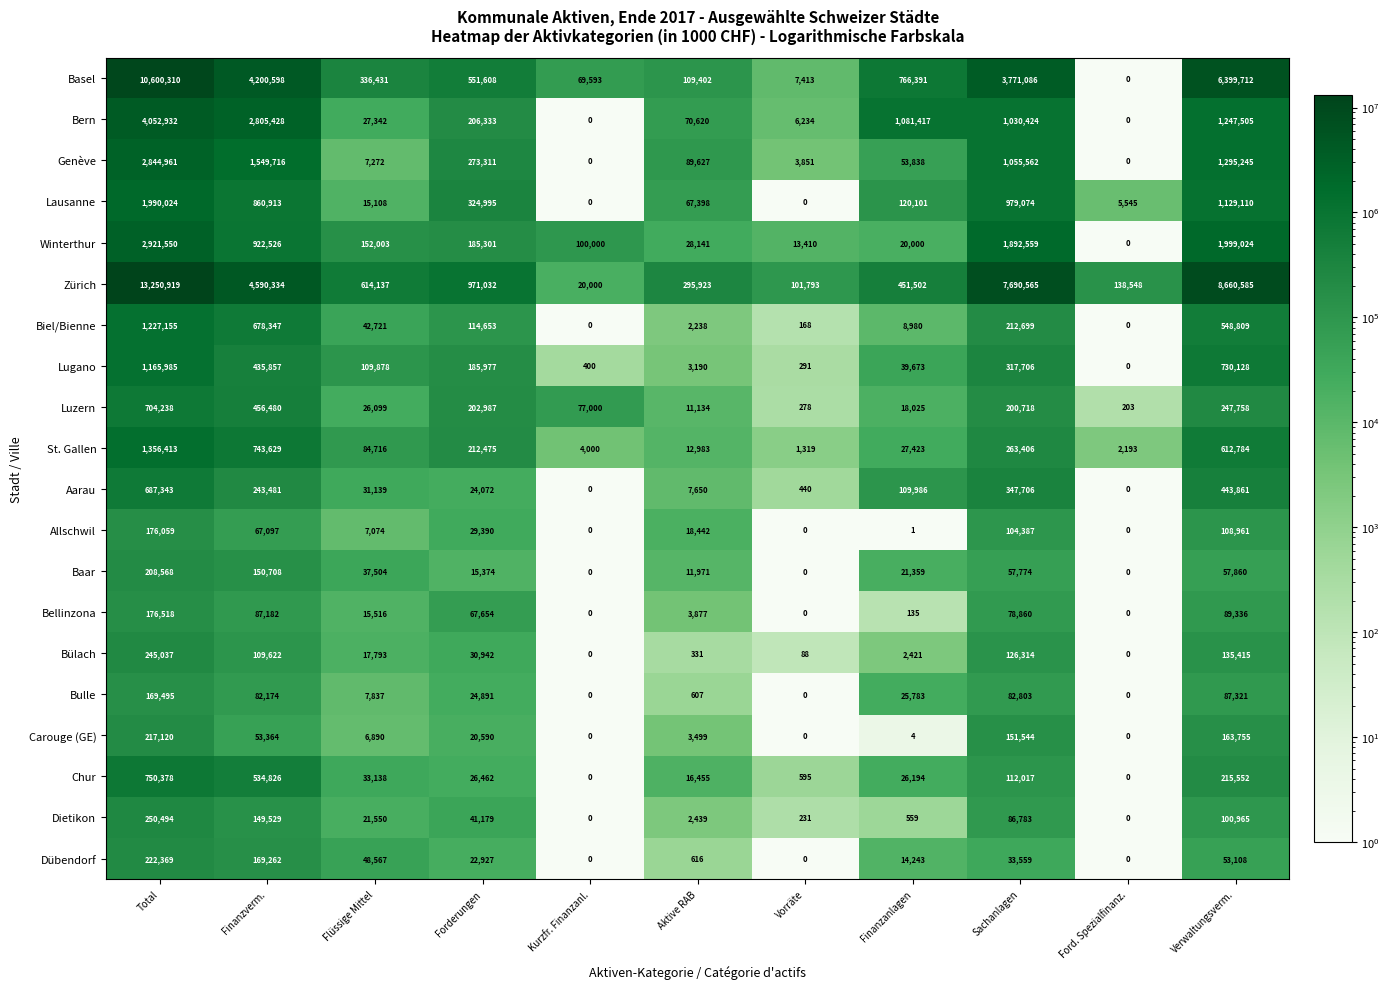

What is the difference between the highest and lowest values at Finanzanlagen?

1081416